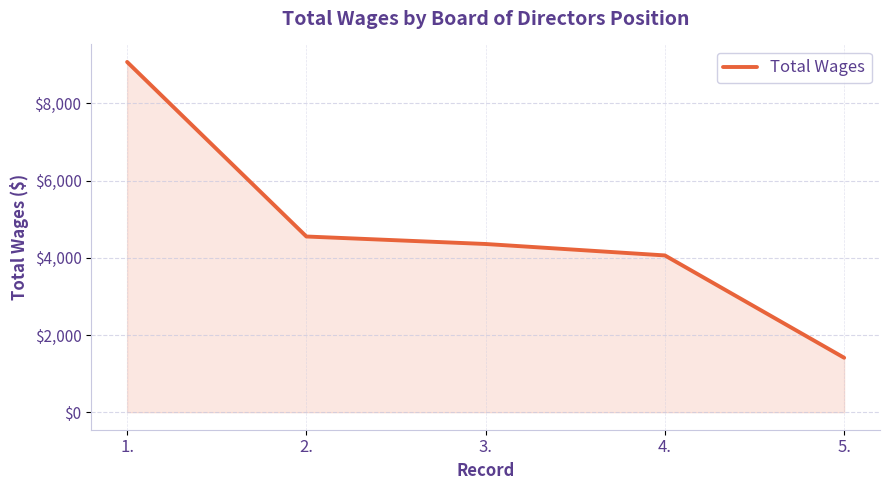

At which label does the data first exceed 4356?

1.